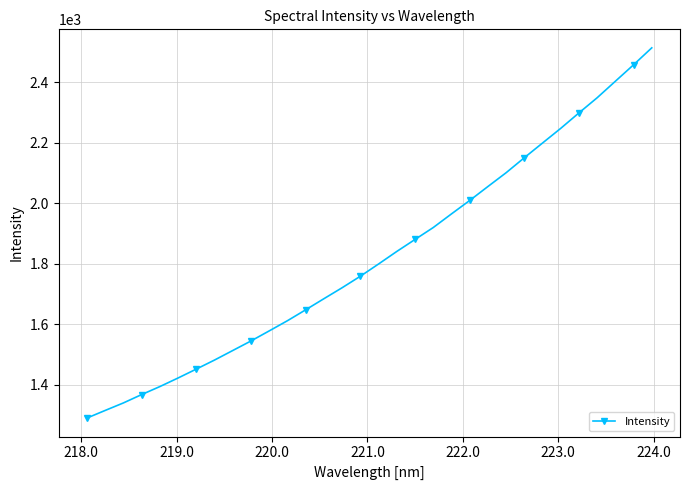

What is the difference between the second highest and minimum values?

1166.6